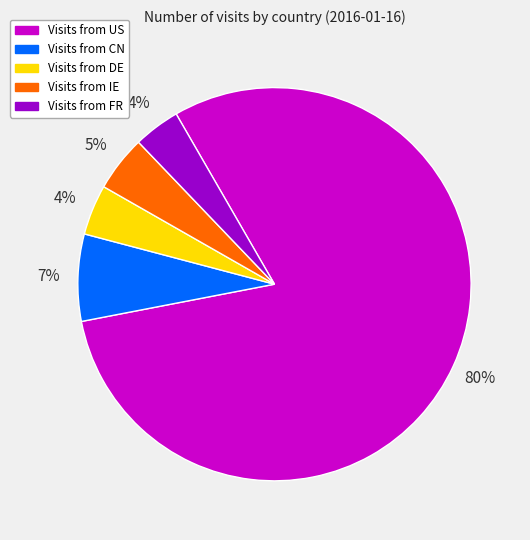

To the nearest percent, what is the difference between the largest and smallest slice percentages?

76%